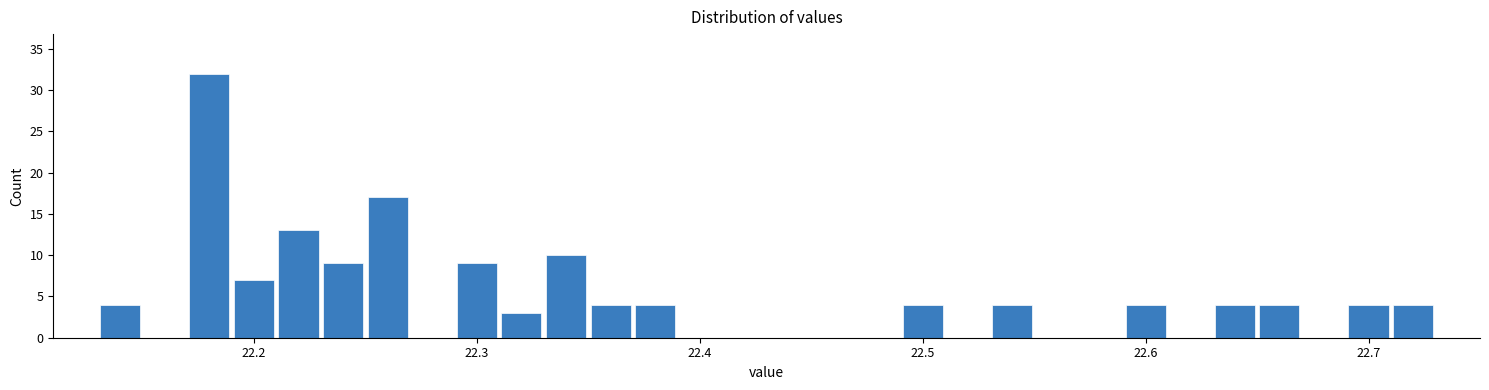

Around what value on the x-axis is the tallest bar? Give the approximate position of its centre, as read against the axis.

22.18